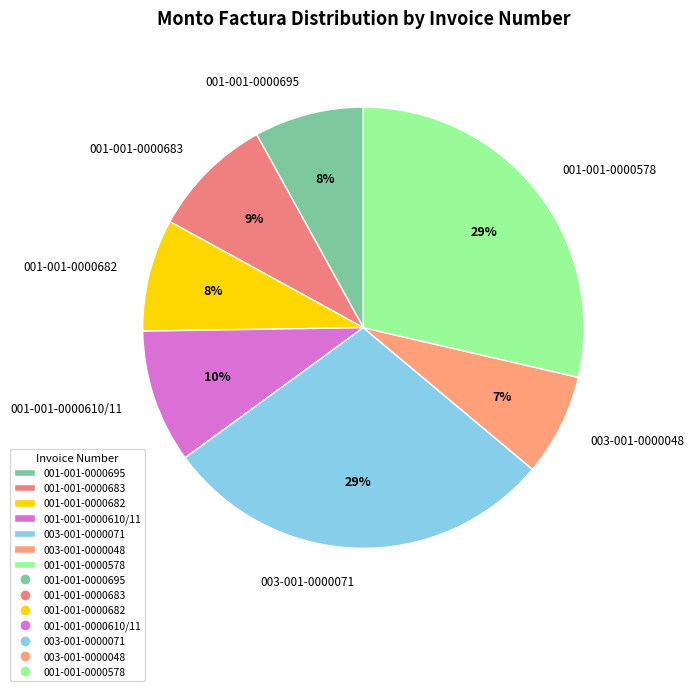

Which slice is the smallest?

003-001-0000048